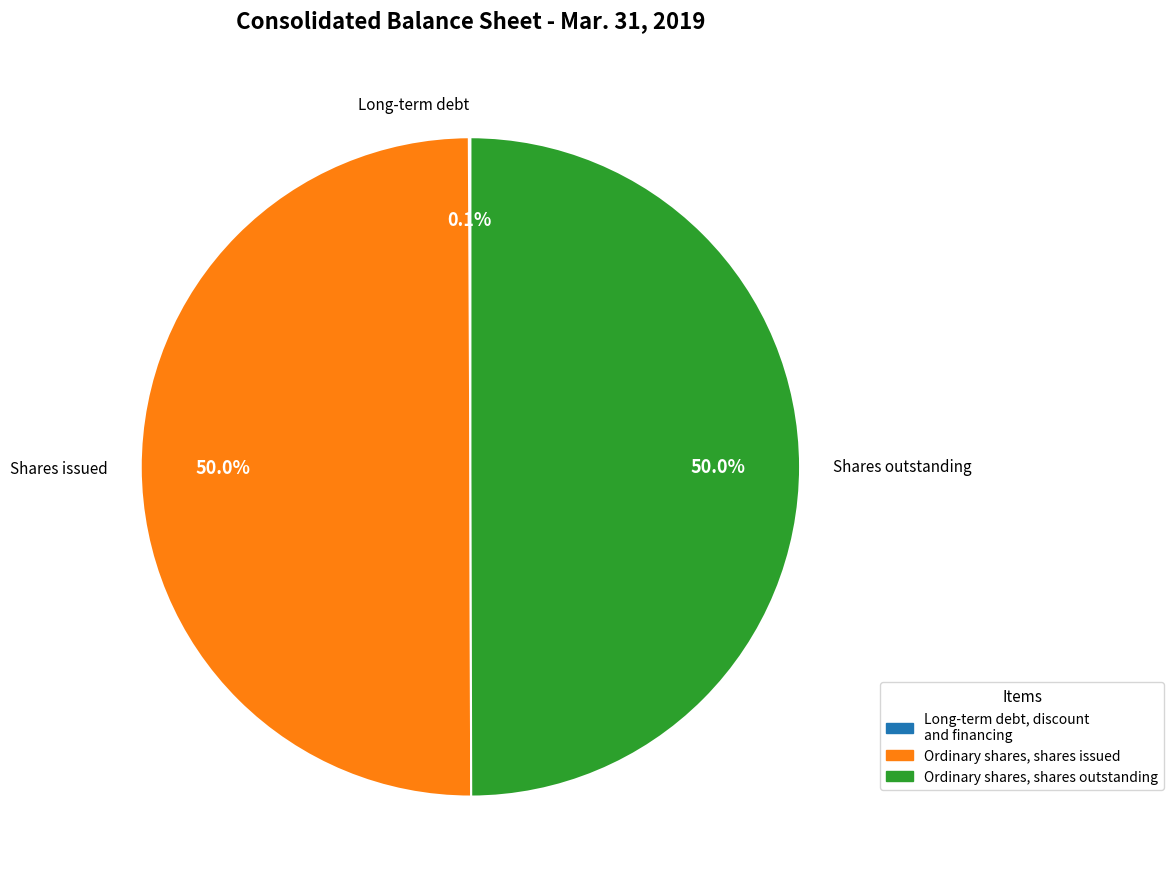

What portion of the pie excludes Ordinary shares, shares issued?

50.0%